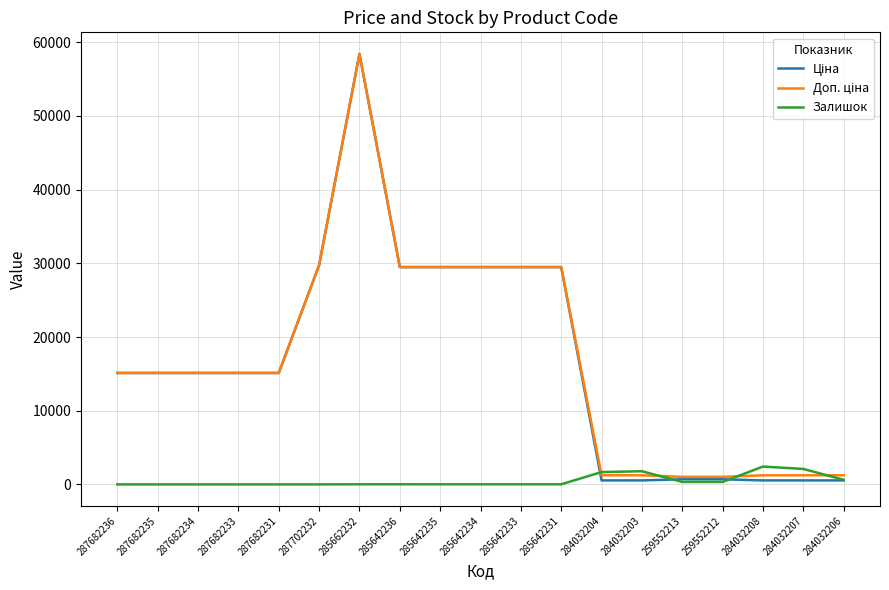

At which category is the sum across all series the highest?

285662232